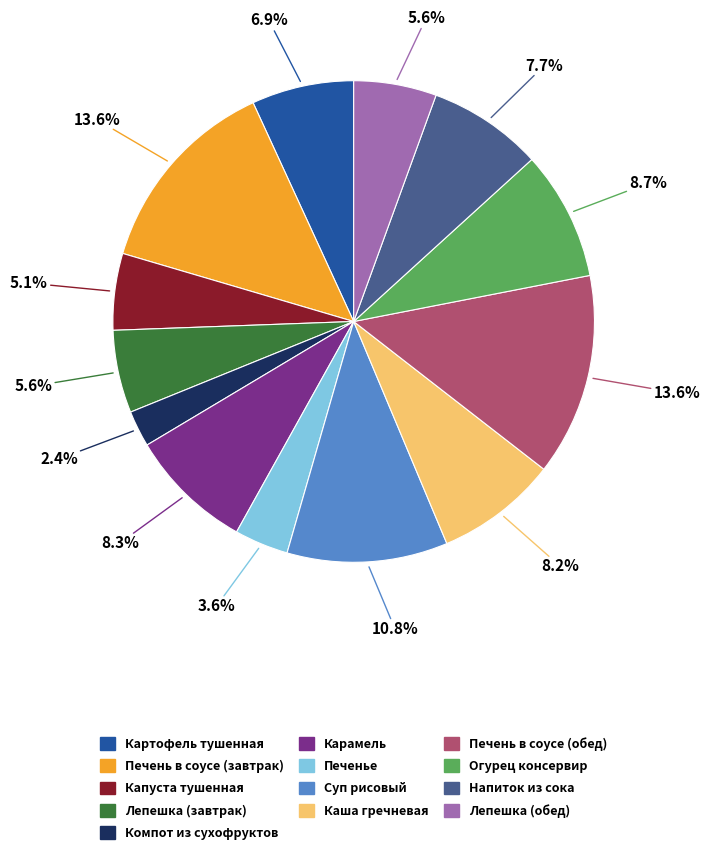

What is the ratio of the value at Карамель to the value at Печень в соусе (обед)?

0.6